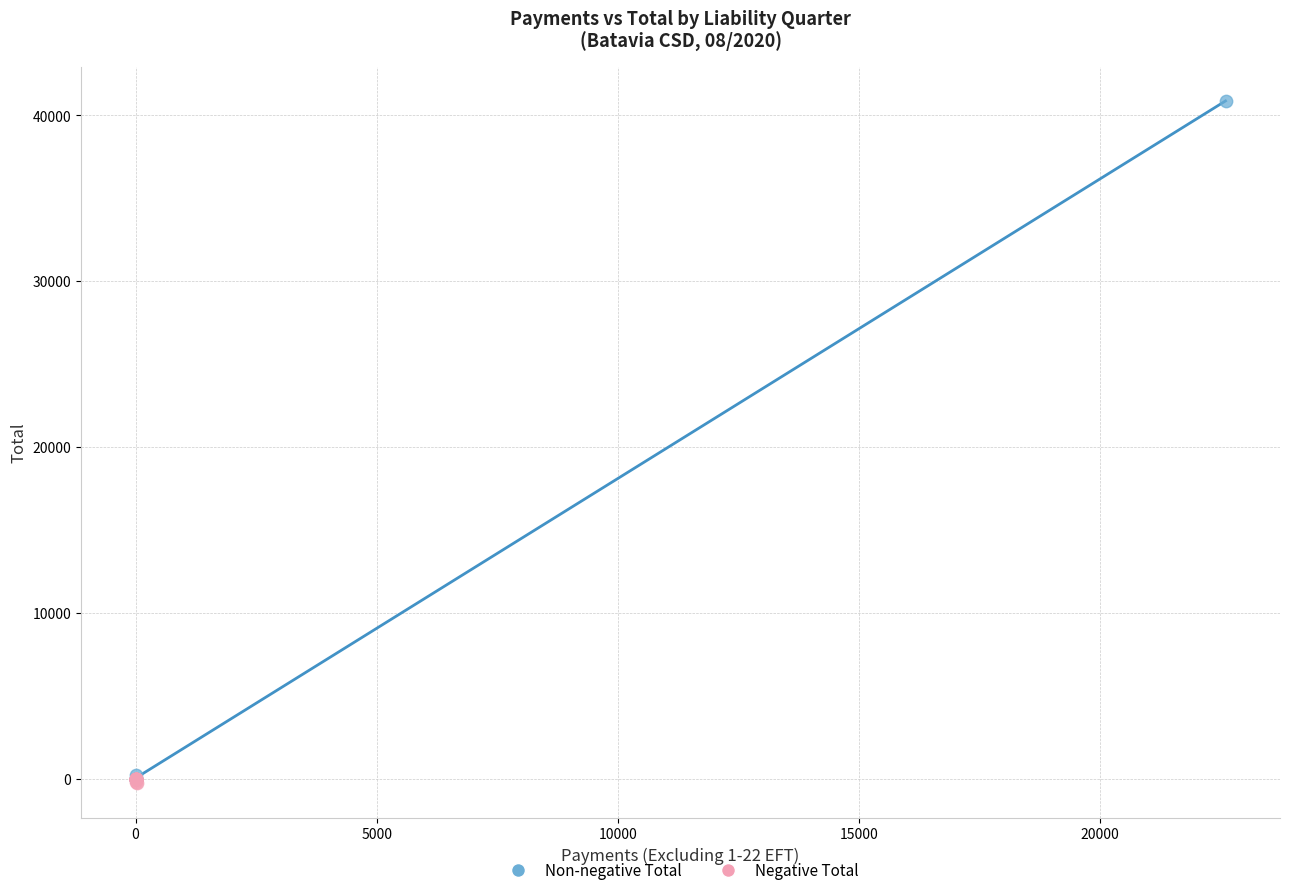

Which series has the widest spread of Y values?

Non-negative Total